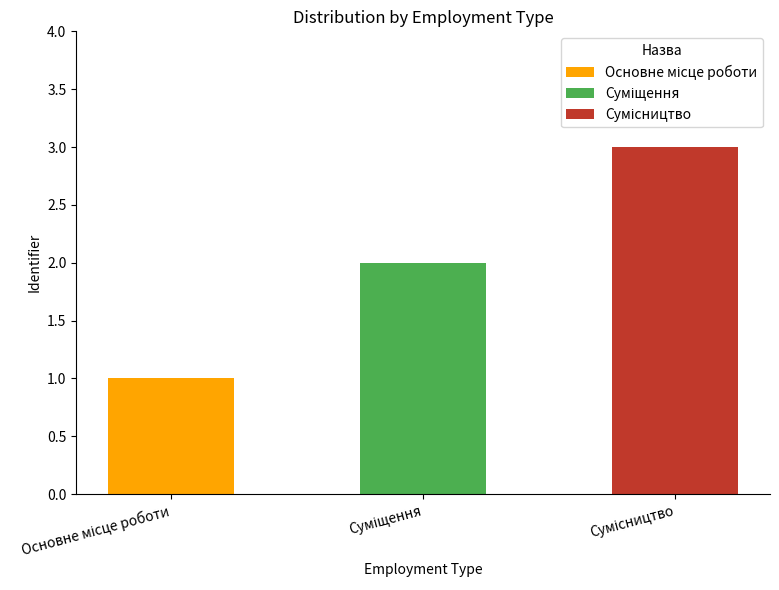

Are the bars grouped side by side (vs. stacked)?

No